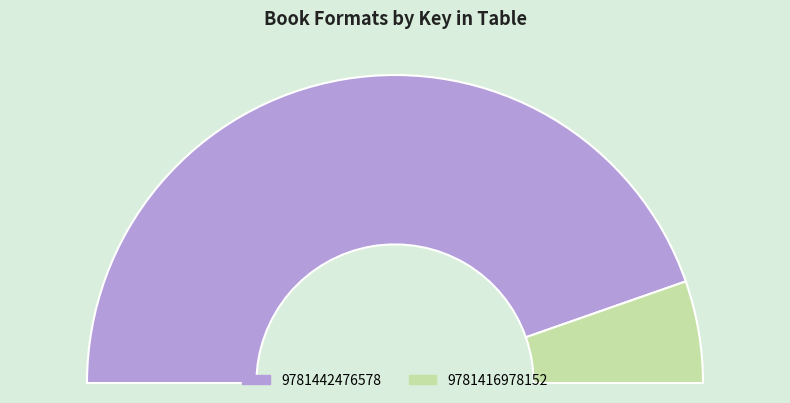

What is the change in value from 9781442476578 to 9781416978152?

-358242896